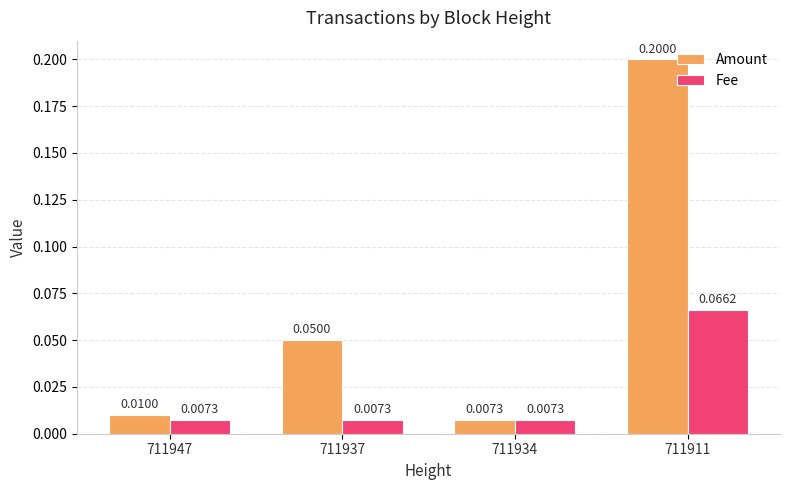

Is the value of Fee at 711934 greater than the value of Amount at 711947?

No